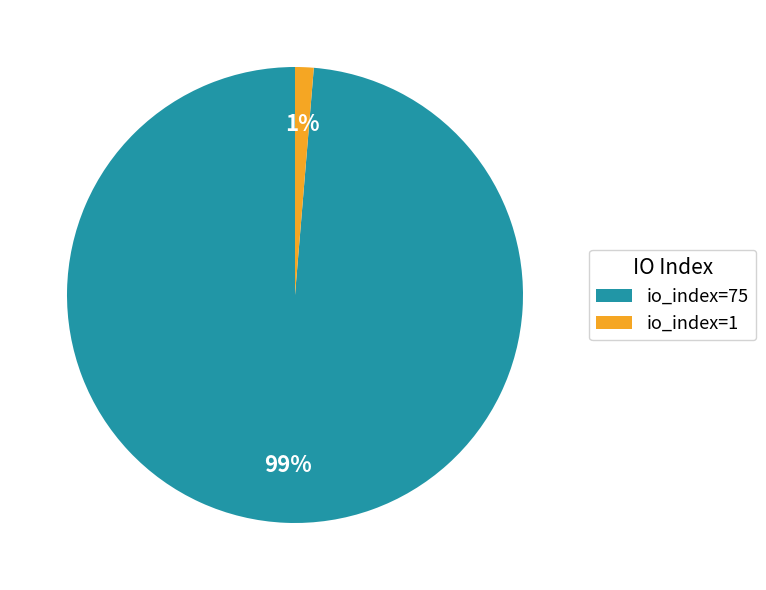

Combined, do io_index=1 and io_index=75 account for over 50%?

Yes